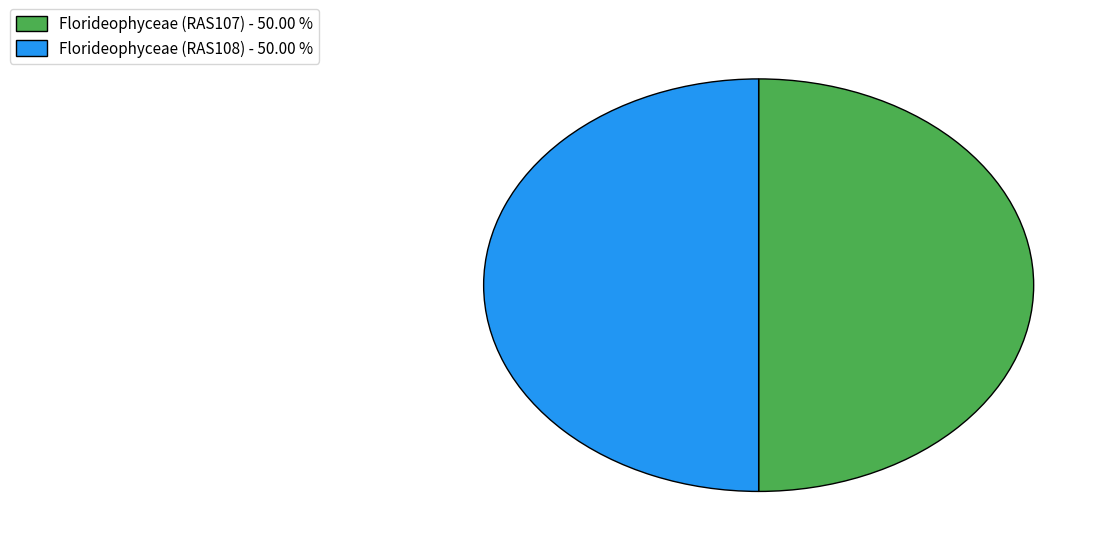

Approximately how many times larger is the value at Florideophyceae (RAS108) - 50.00 % compared to Florideophyceae (RAS107) - 50.00 %?

1.0